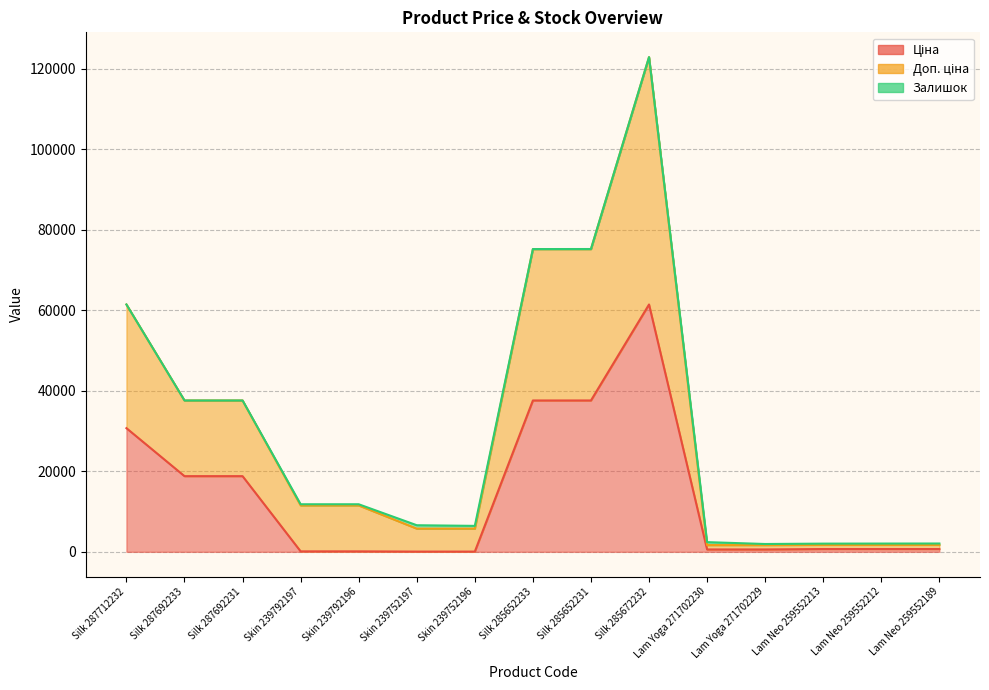

Is it true that Ціна equals 114.1 at Skin 239792197?

True